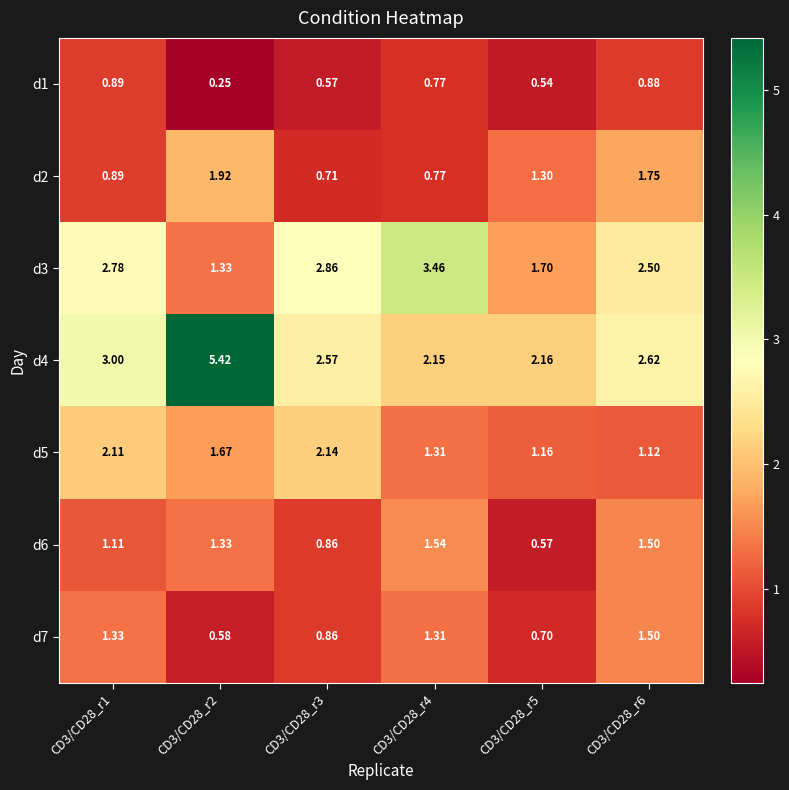

Is the value of d6 at CD3/CD28_r2 greater than the value of d2 at CD3/CD28_r1?

Yes